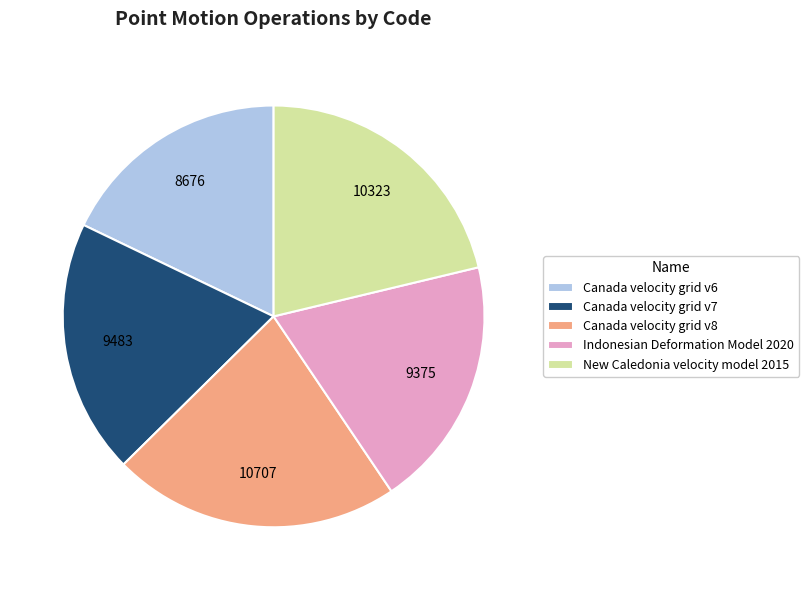

Is there a majority slice in this chart?

No